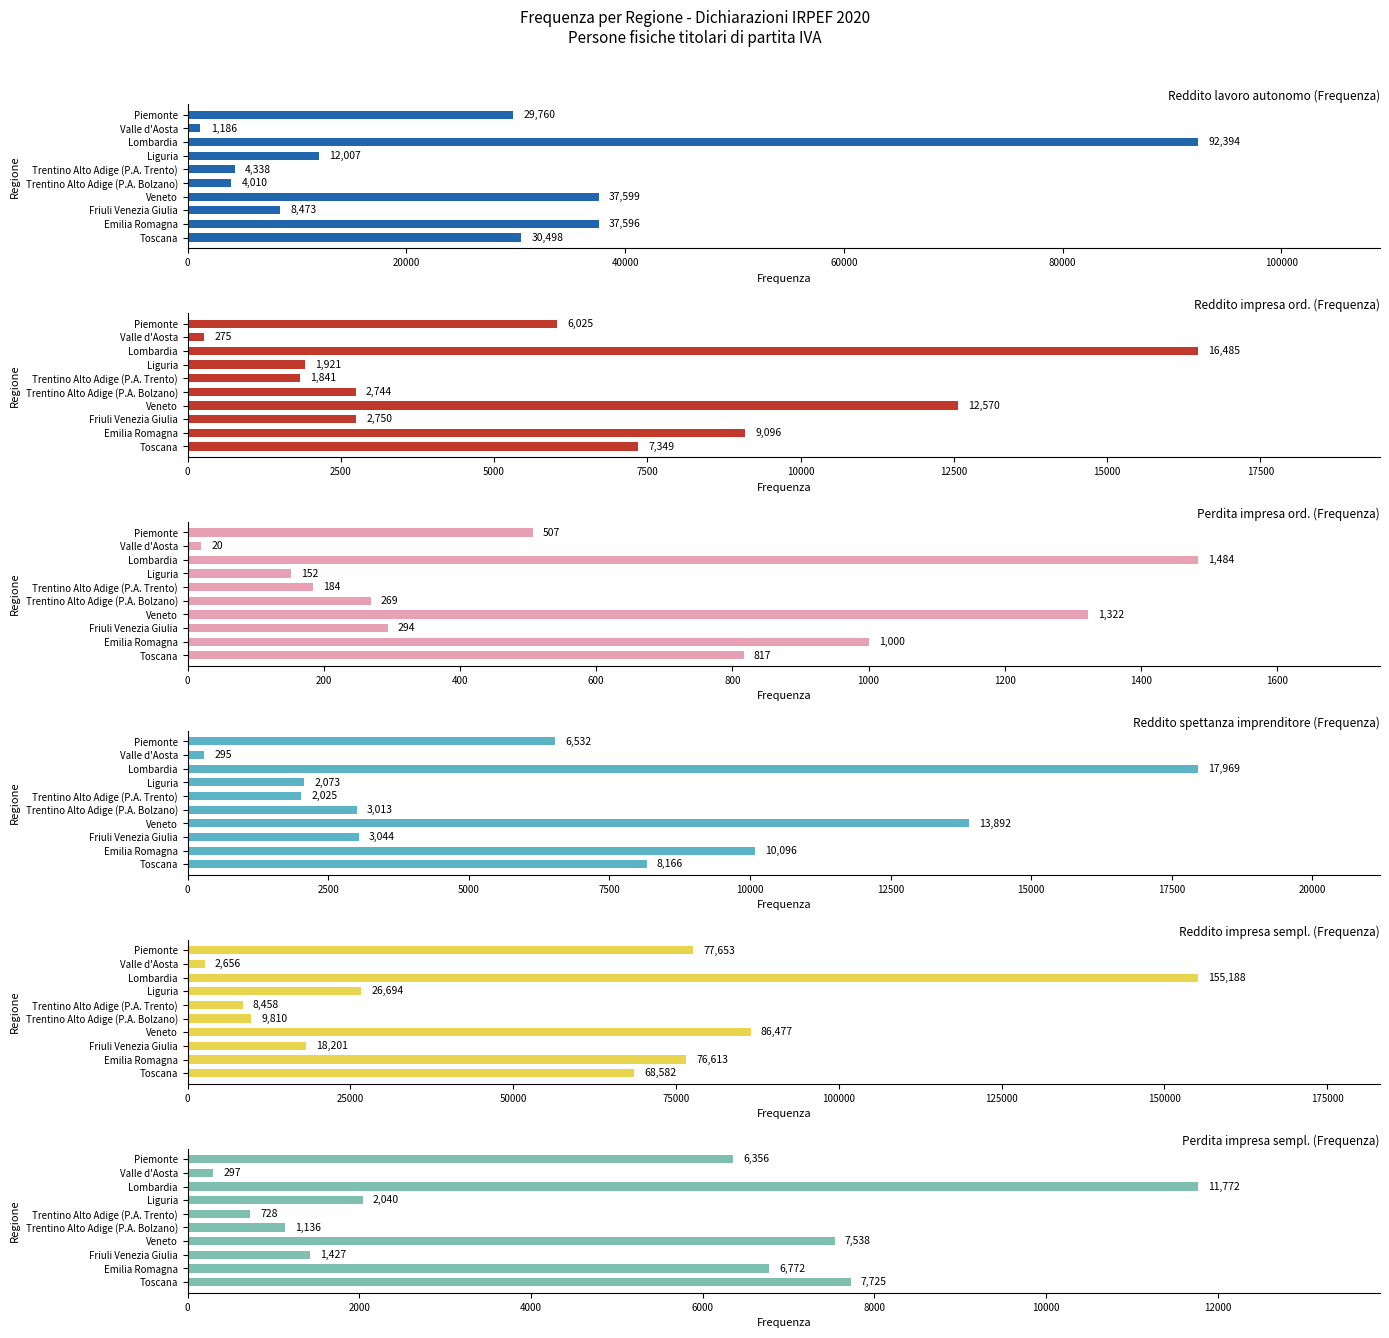

The value of Reddito lavoro autonomo (Frequenza) at Piemonte is 29760. True or false?

True